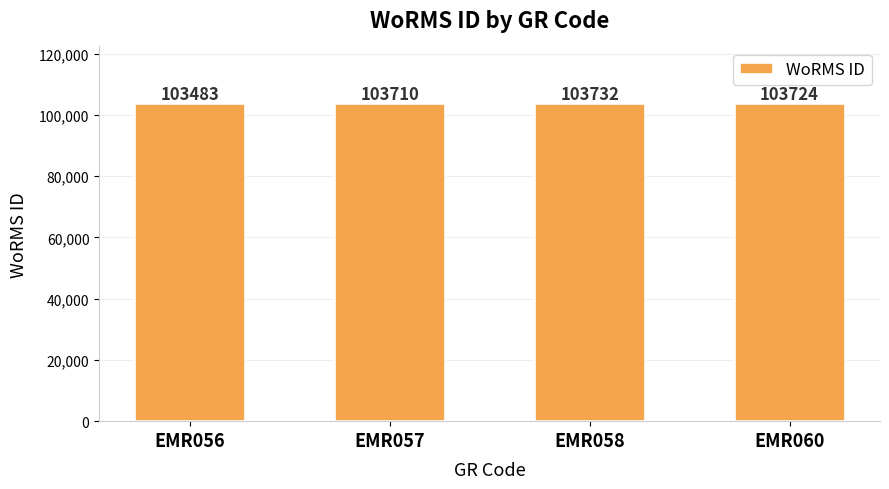

What is the maximum value shown in the chart?

103732